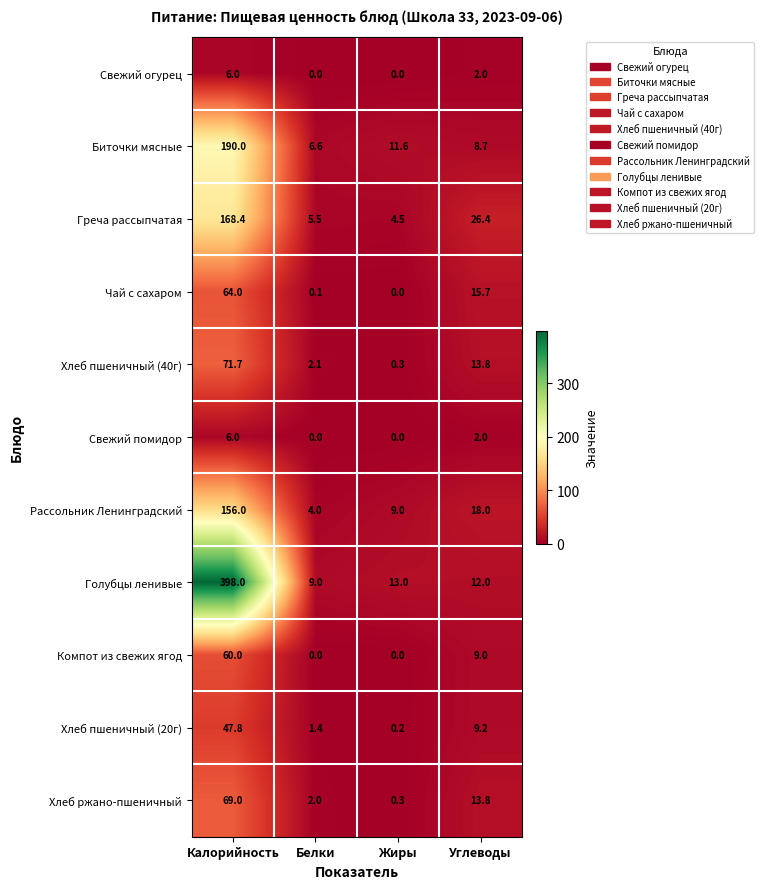

Count the number of data series in this chart.

11